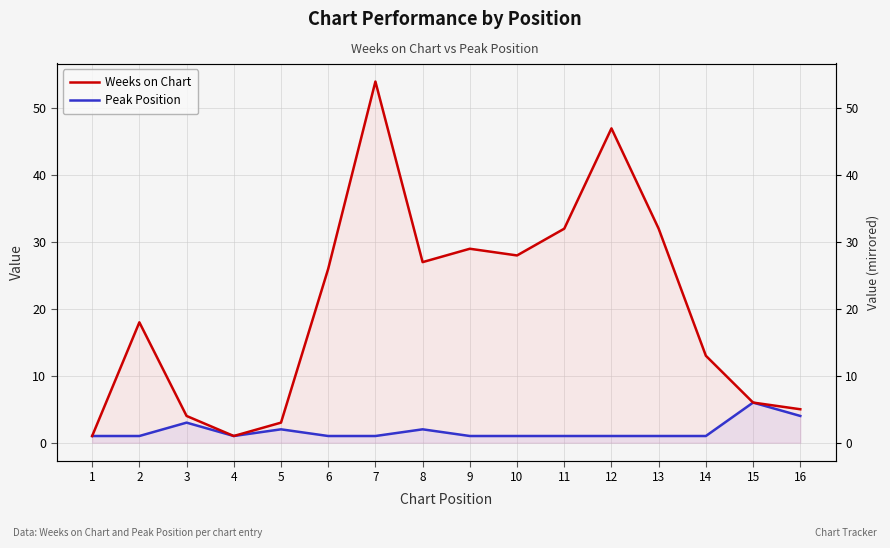

How many interior local peaks does the Weeks on Chart series have?

4